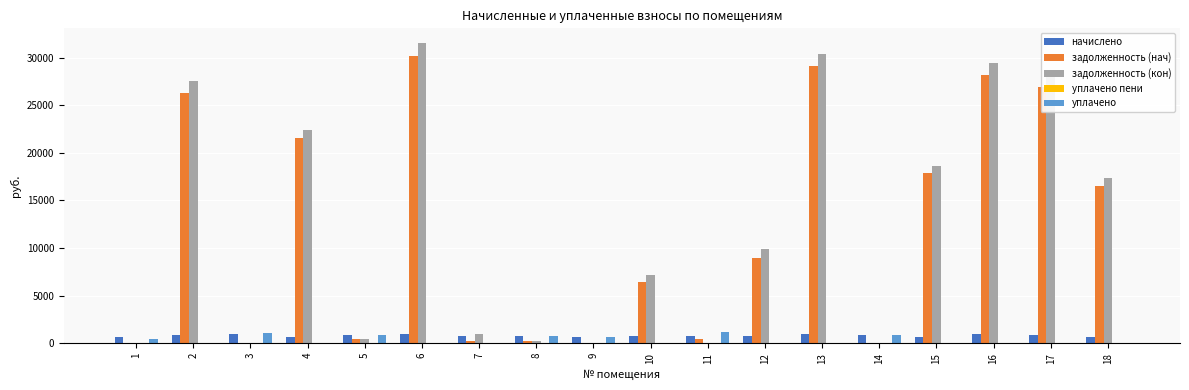

How many groups of bars are there?

18